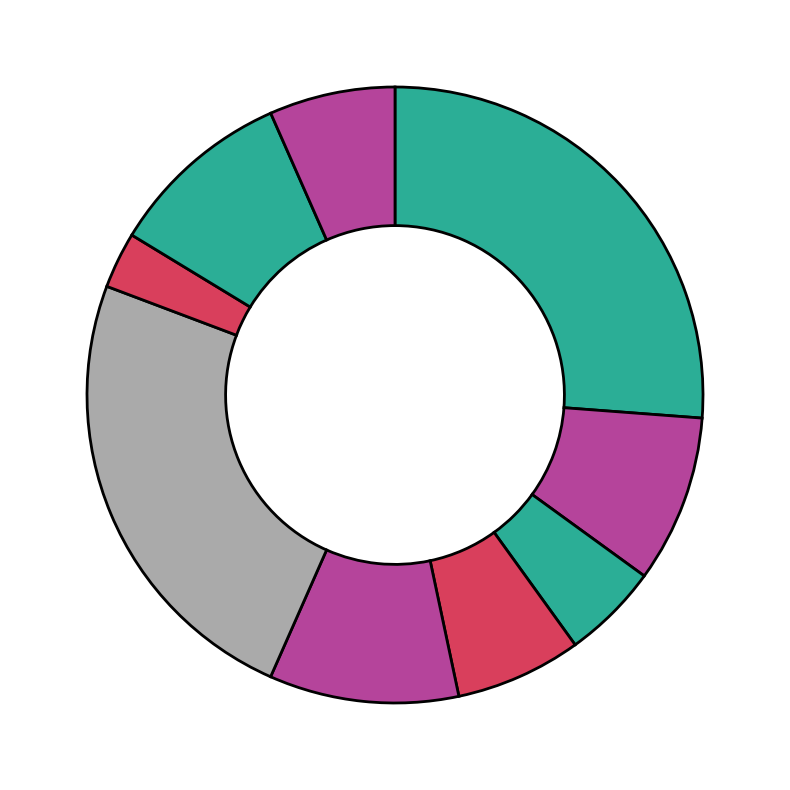

How many segments does this pie chart have?

9